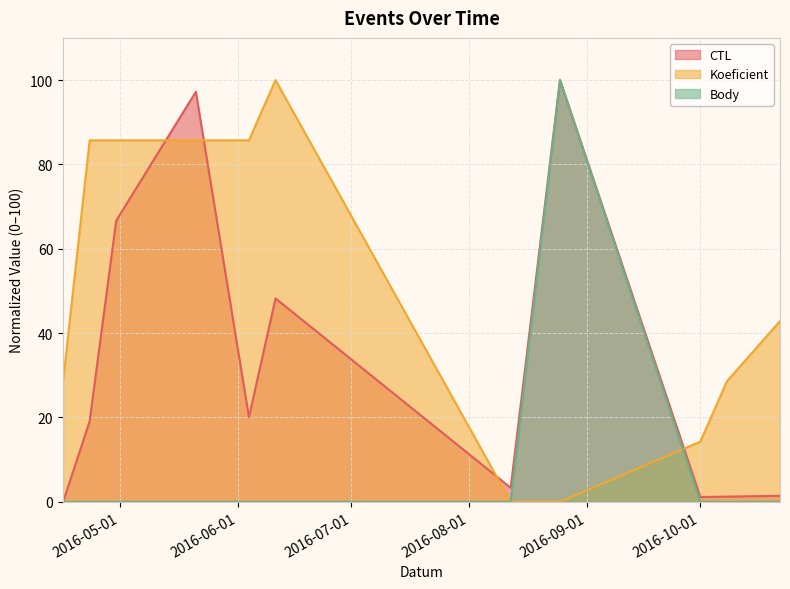

How many data points in Body are above 0?

1